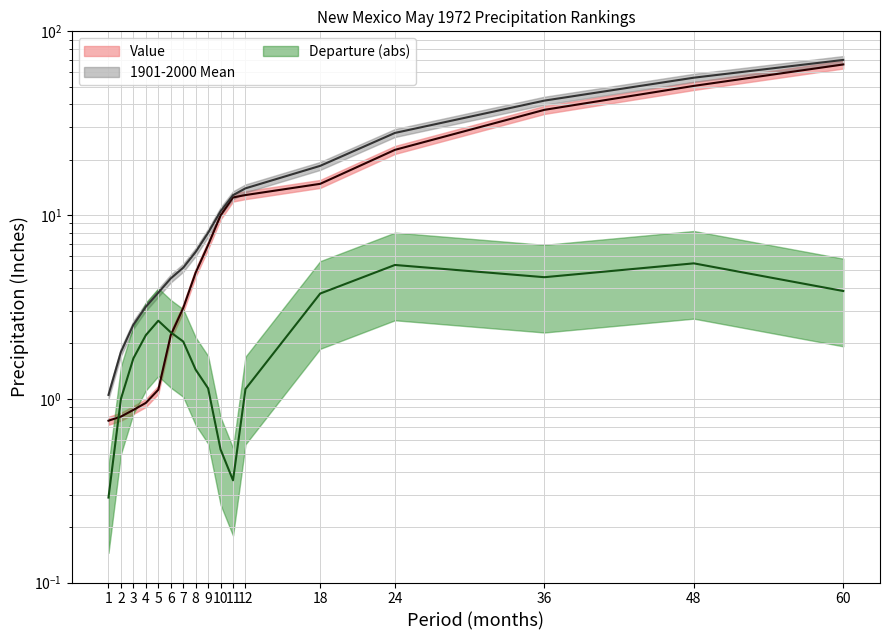

Which has a higher value, 8 or 4?

8